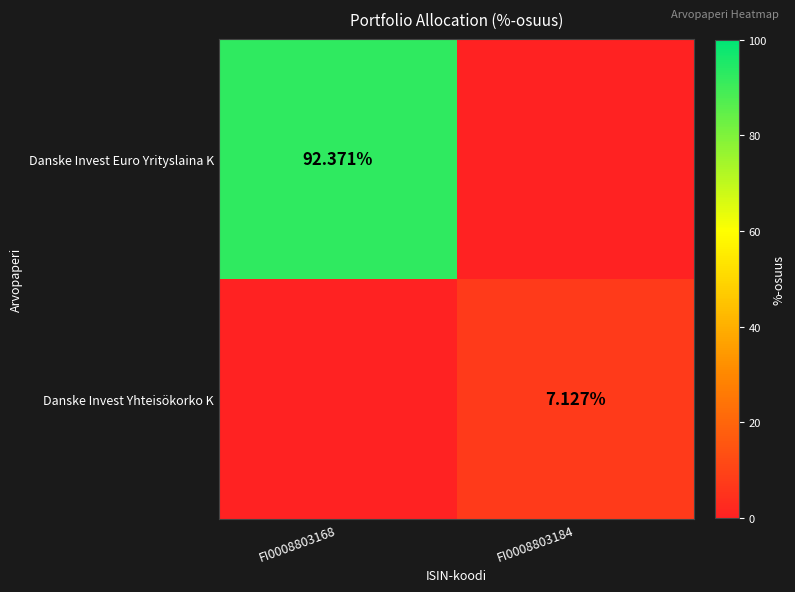

Is the value of Danske Invest Yhteisökorko K at FI0008803184 greater than the value of Danske Invest Euro Yrityslaina K at FI0008803168?

No